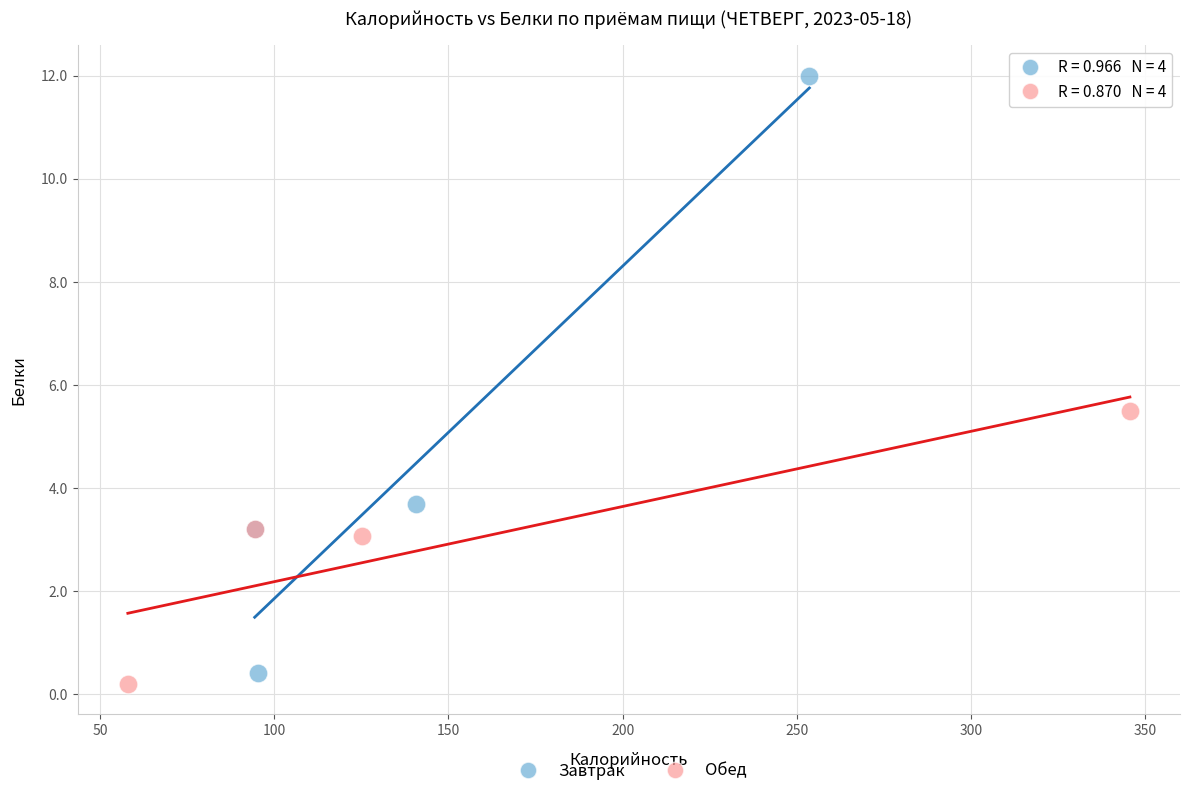

Which series contains the highest Y value?

Завтрак